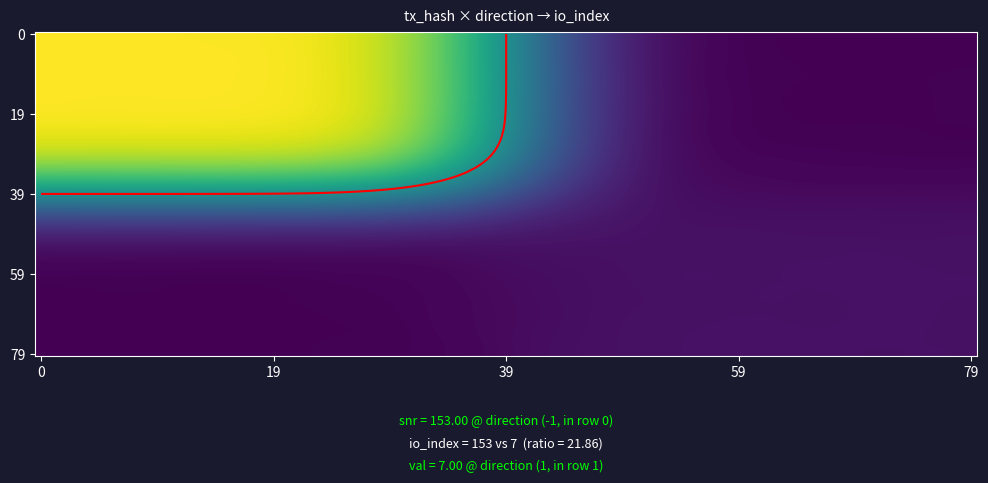

Reading left to right, what are all the values shown in this chart?

d569c6d86927c935ed4e13eec8a35232e6bd736: direction=-1	io_index=153
f21fa3a50bc5437899d65f8540768eae2825e79: direction=1	io_index=7